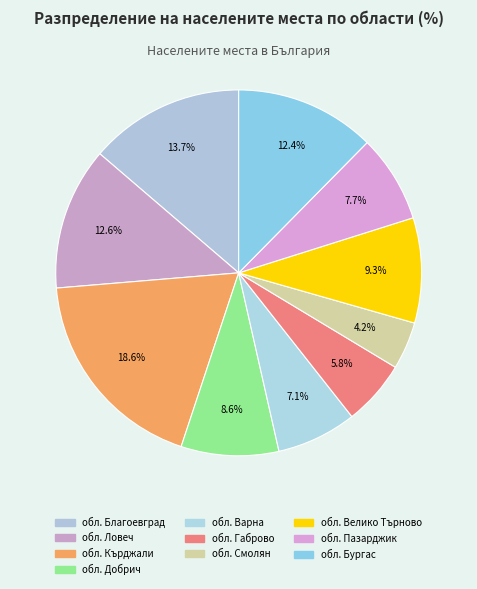

Count the number of slices in the pie.

10